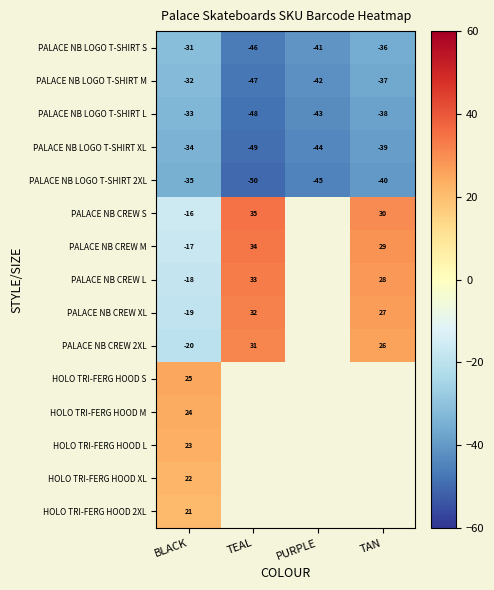

What is the sum of the PALACE NB CREW M values at TEAL and BLACK?

17